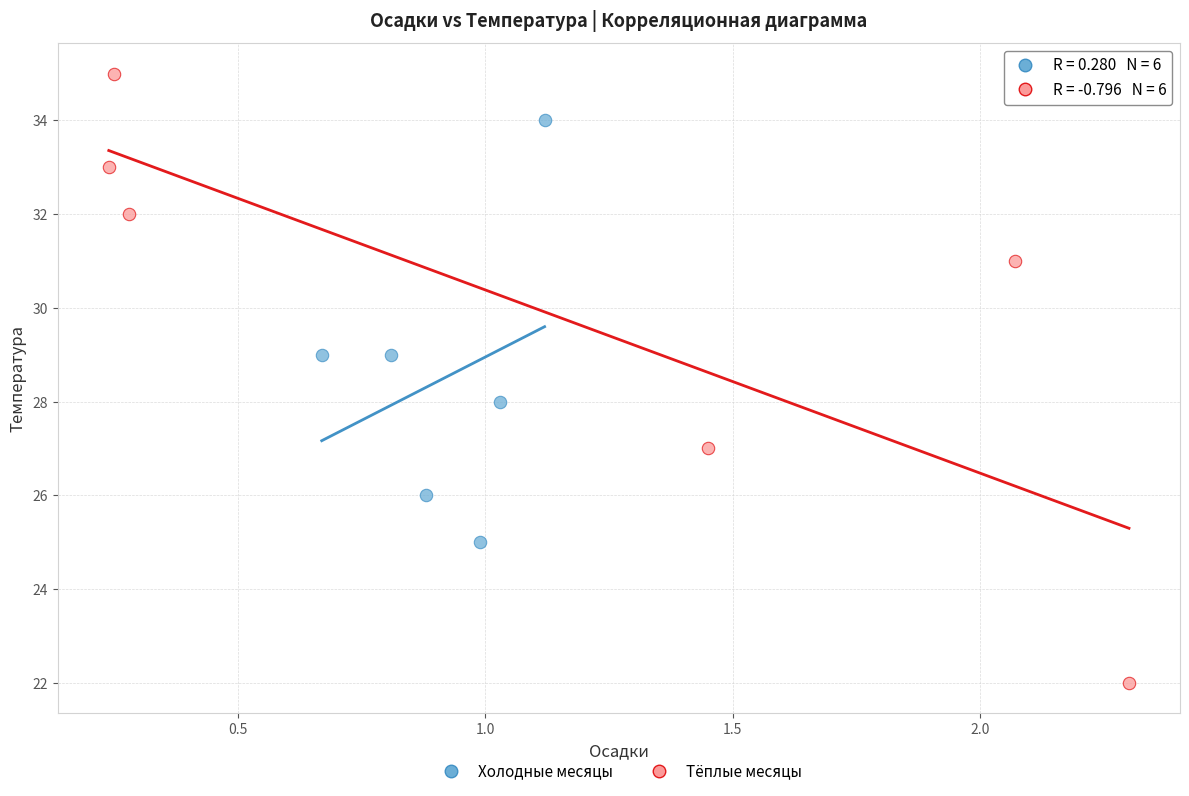

Which series contains the lowest Y value?

Тёплые месяцы